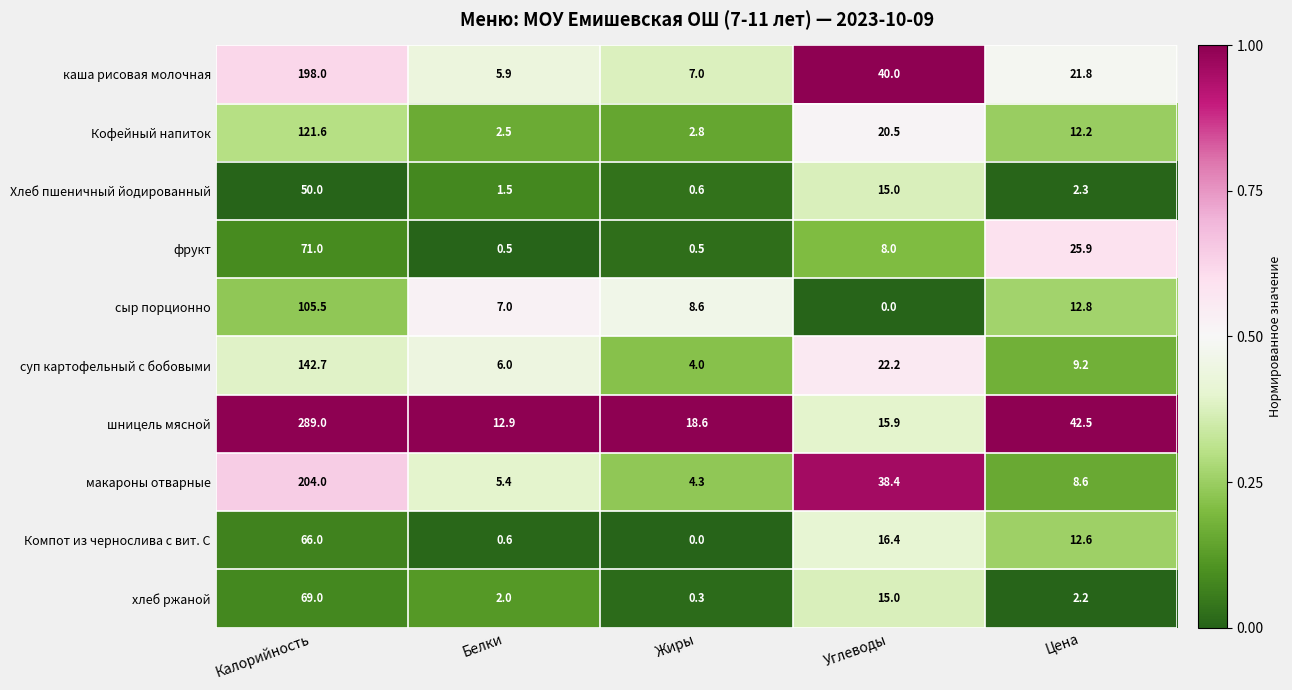

What is the difference between the maximum and minimum values in the фрукт series?

70.5